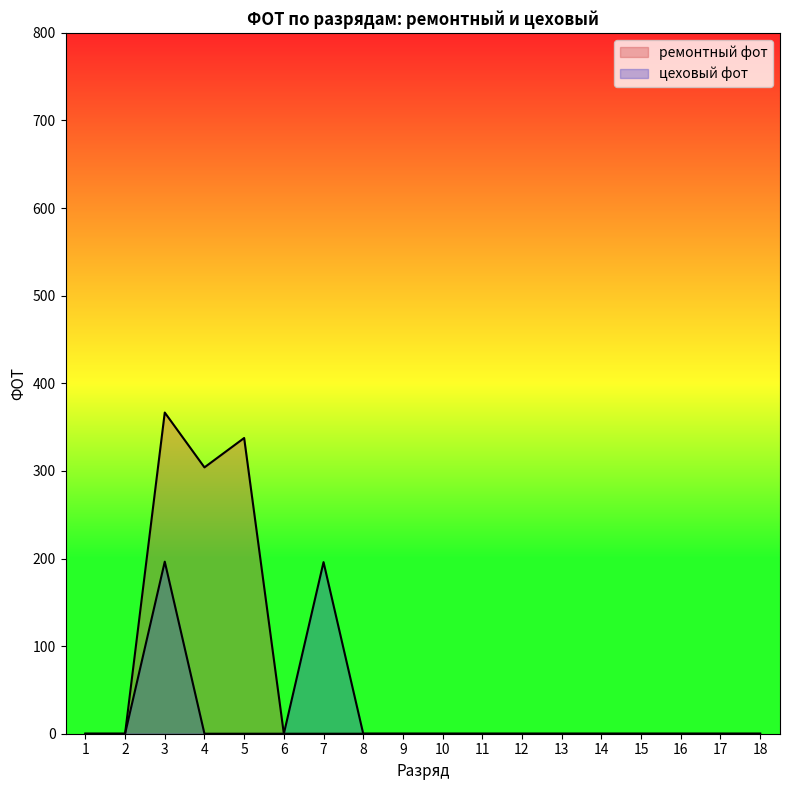

True or false: ремонтный фот and цеховый фот cross at least once.

False